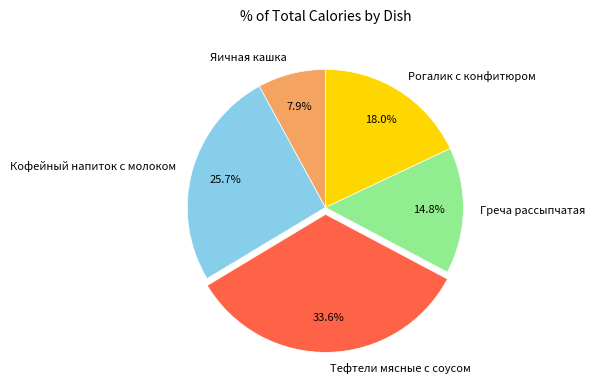

To the nearest percent, what is the average slice percentage?

20%